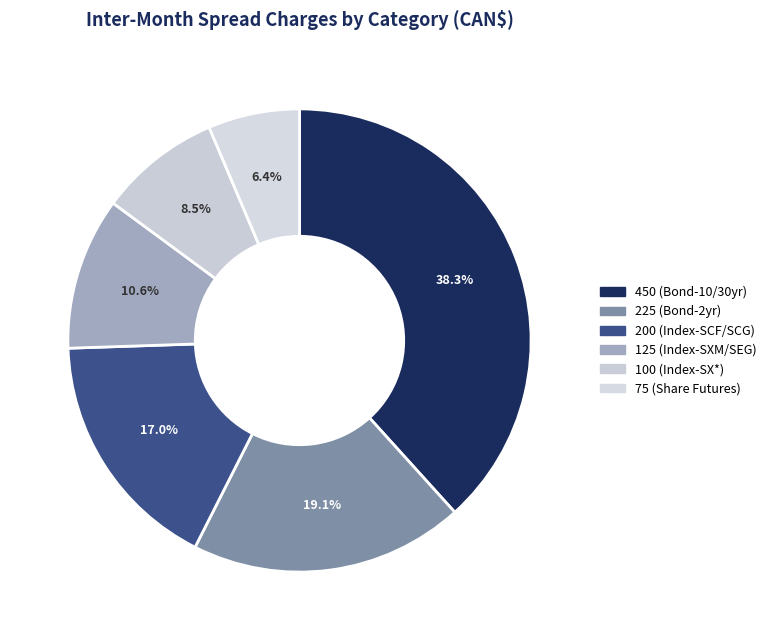

How many slices are in this pie chart?

6